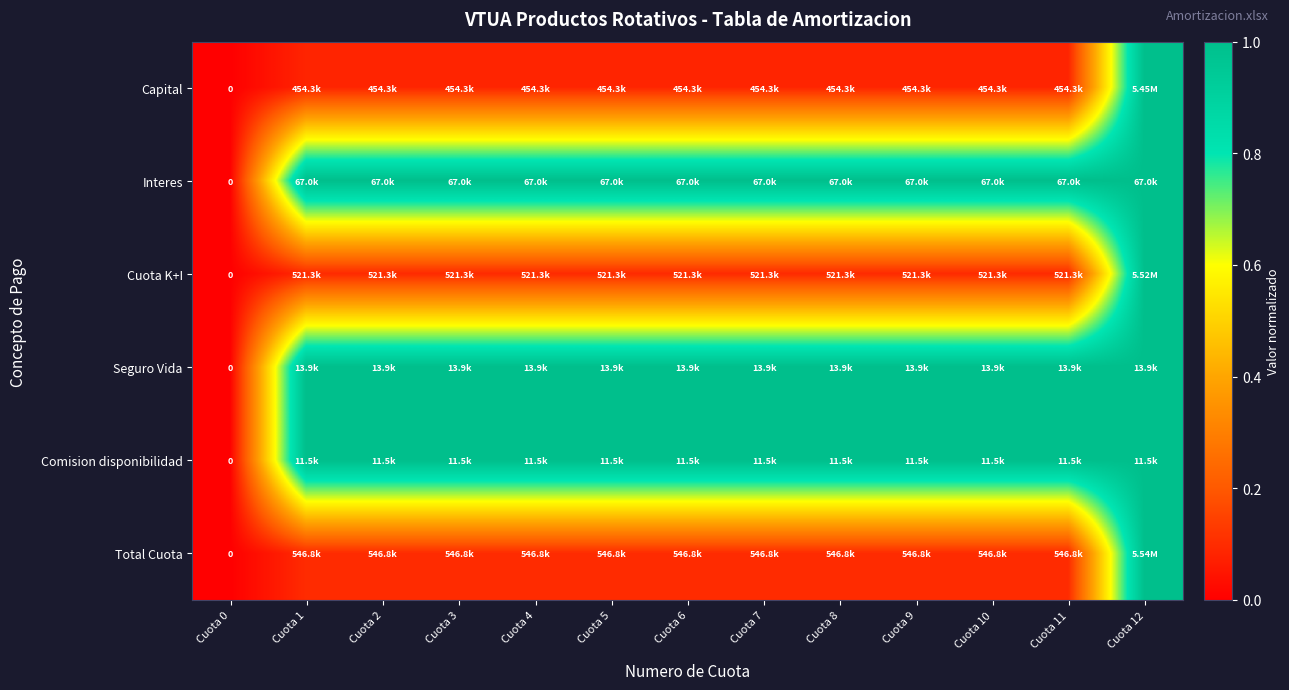

At how many categories does at least one series exceed 0?

12